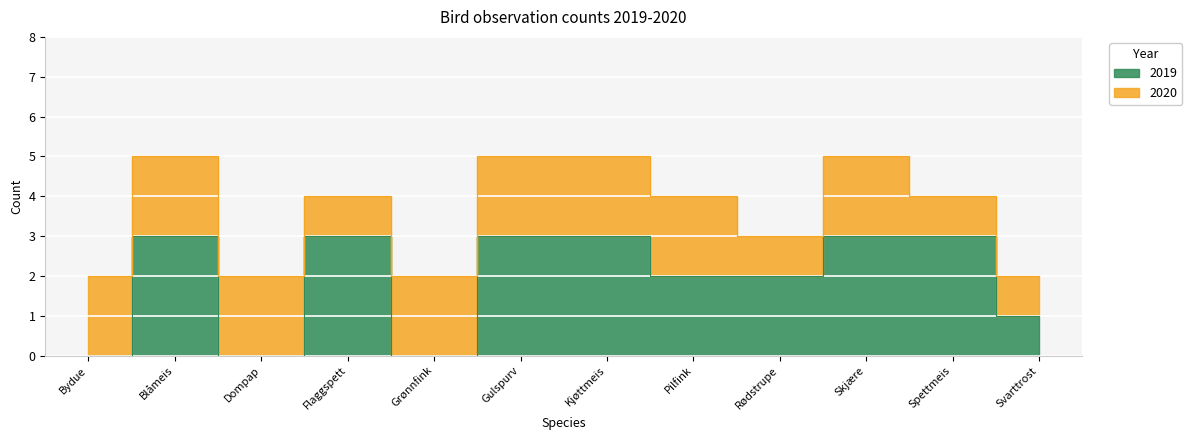

What is the sum of the values at Blåmeis and Rødstrupe?

5